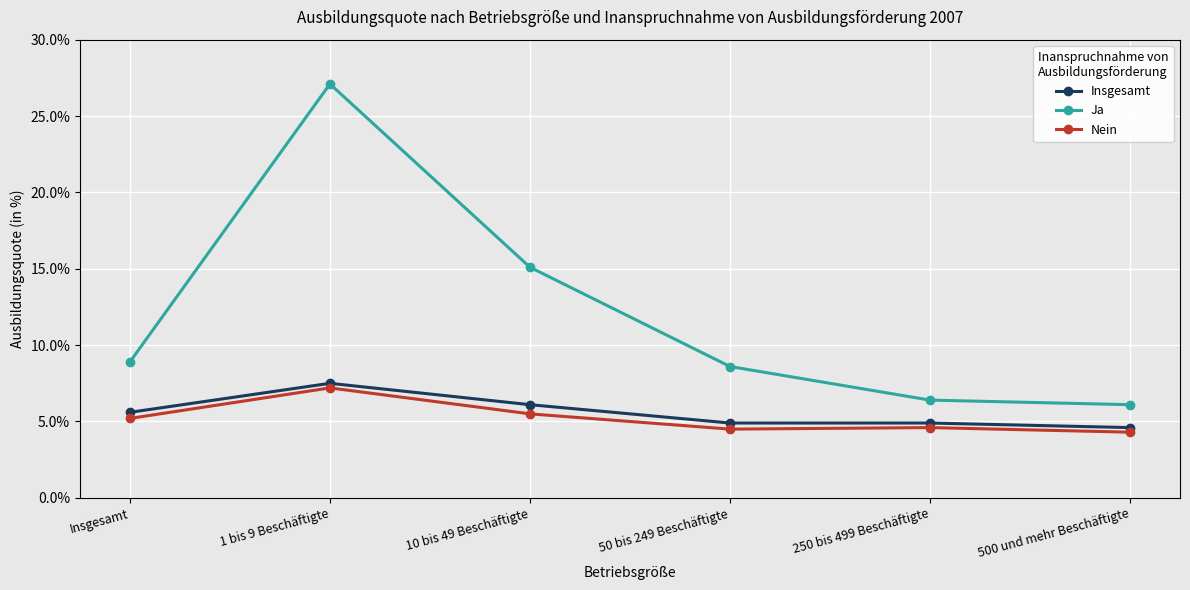

What are all the series names shown in the legend?

Insgesamt, Ja, Nein